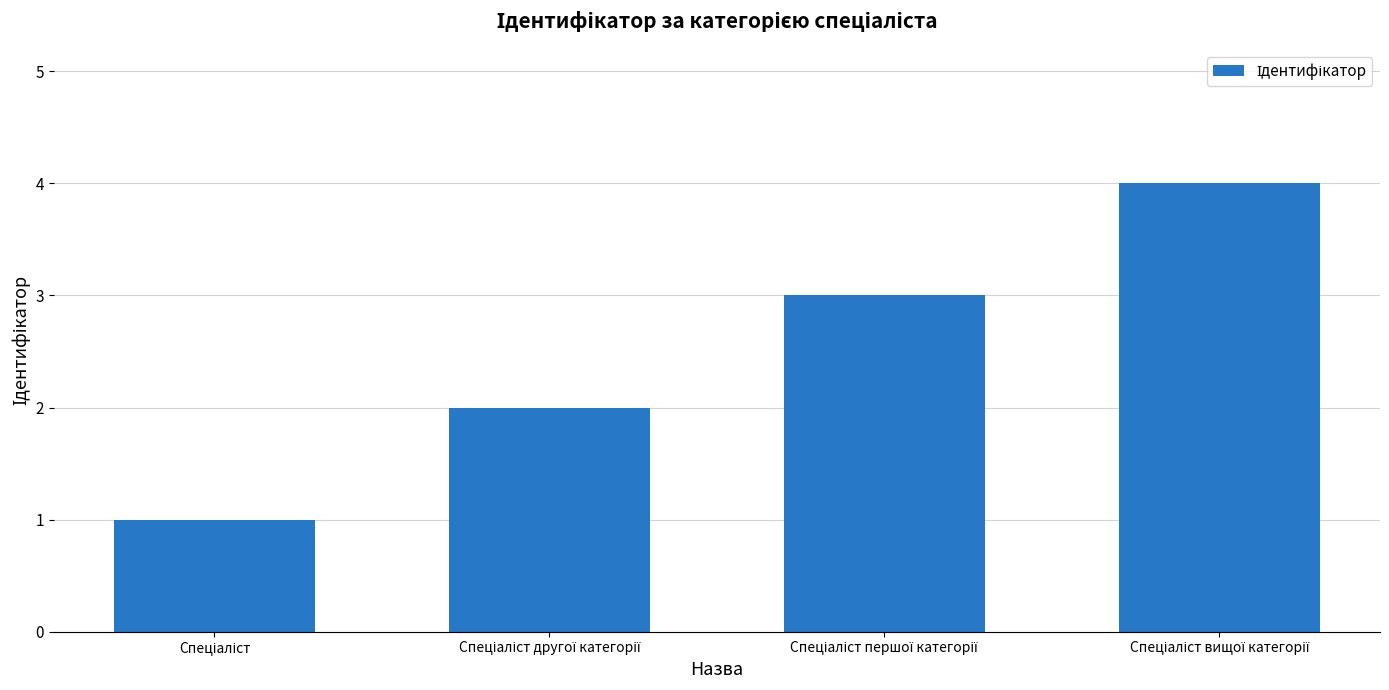

What is the value of the 1st bar from the left?

1